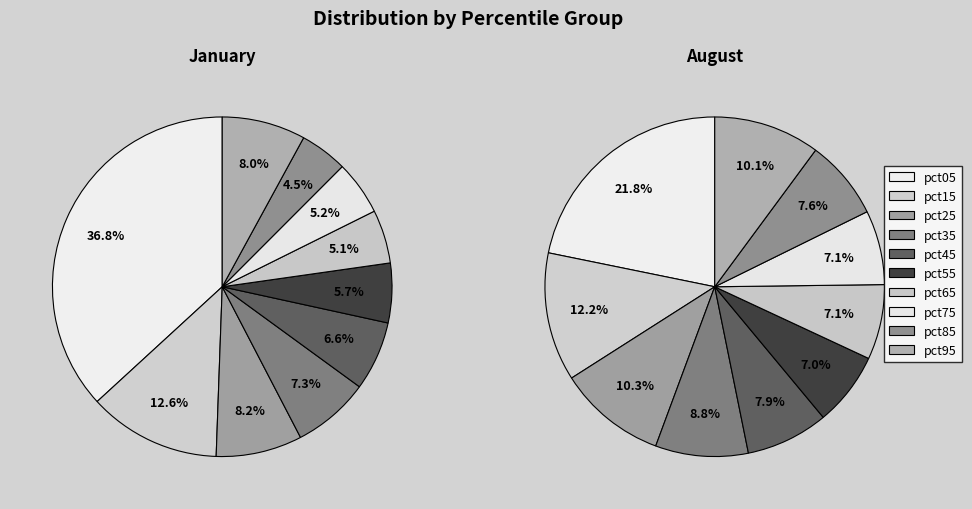

To the nearest percent, what is the combined percentage of pct85 and pct75?

15%